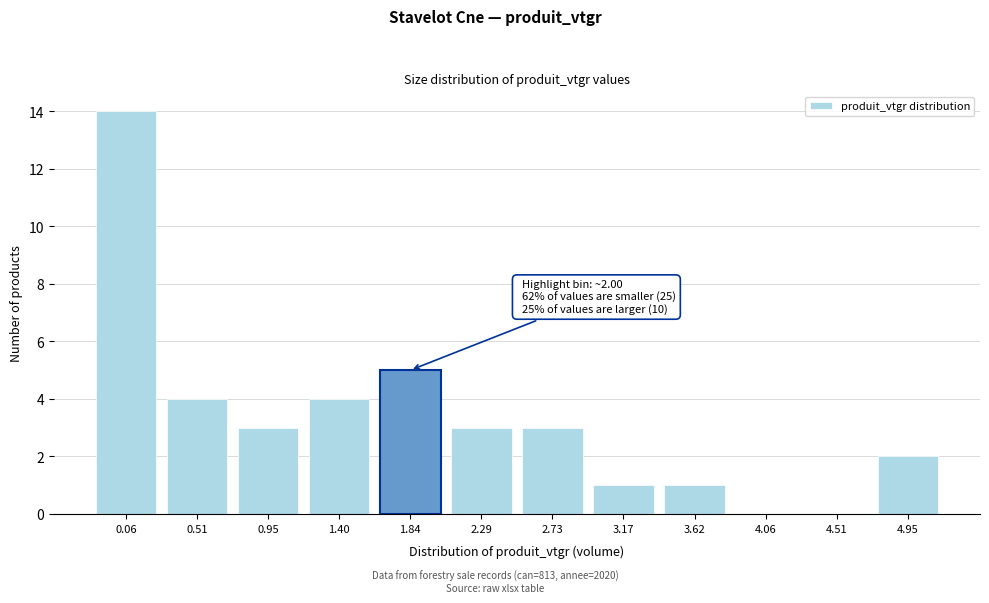

Which has a higher value, 2.73 or 0.51?

0.51